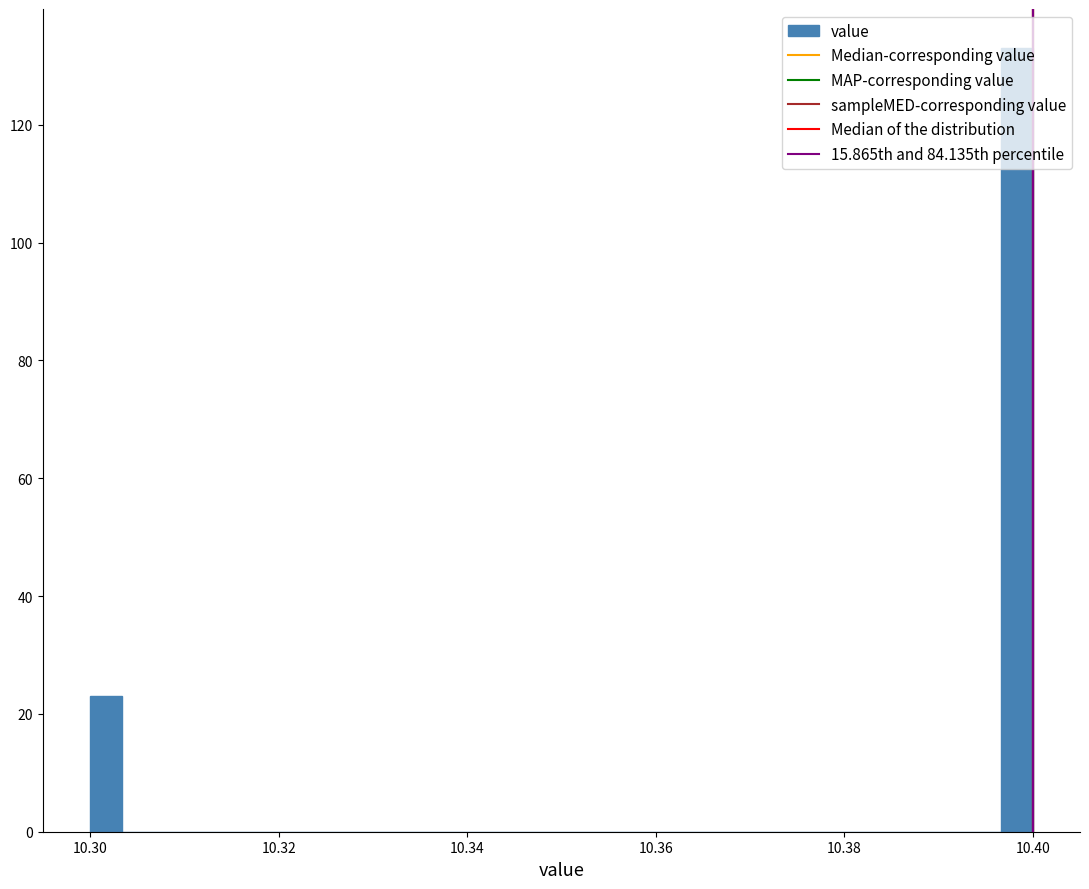

Around what value on the x-axis is the tallest bar? Give the approximate position of its centre, as read against the axis.

10.398